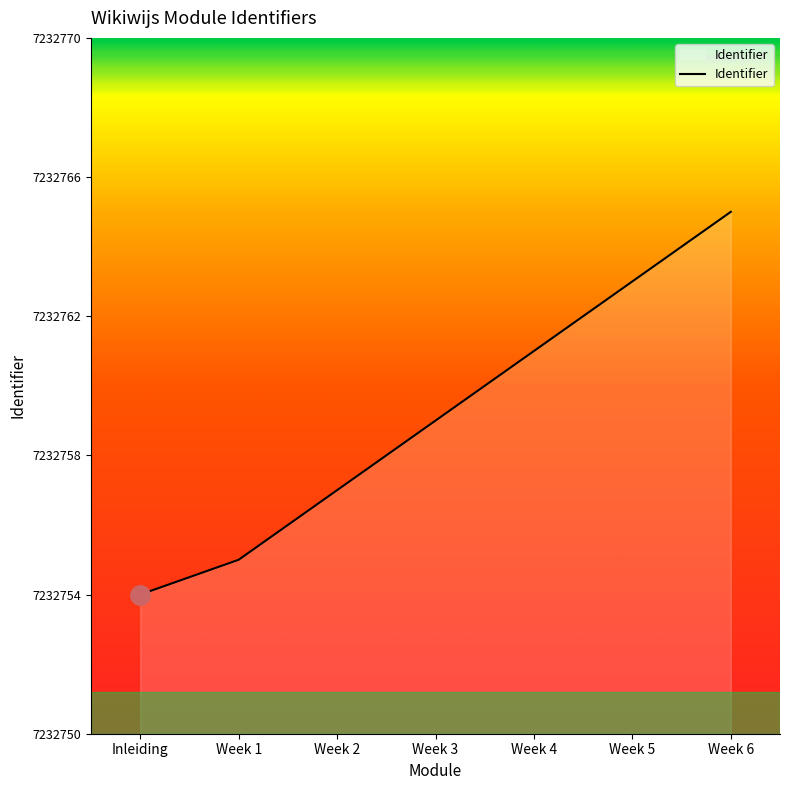

The value at Week 4 is 7232761. True or false?

True